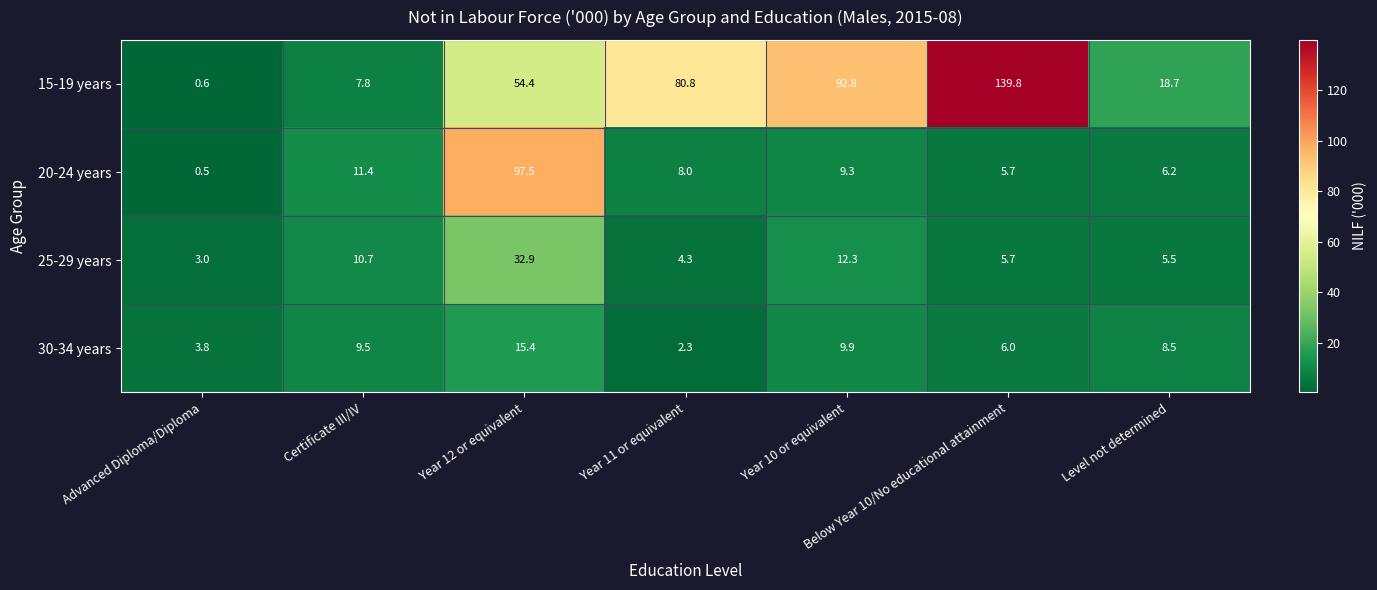

Which series has the largest range (max minus min)?

15-19 years